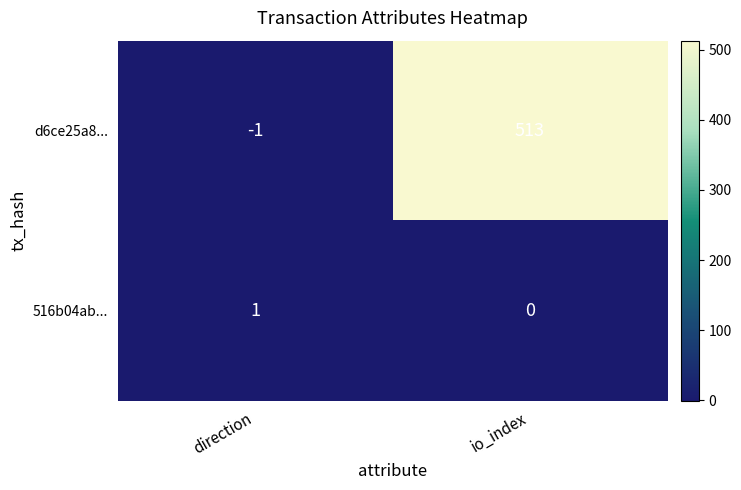

Rank the series at direction from lowest to highest value.

d6ce25a8..., 516b04ab...